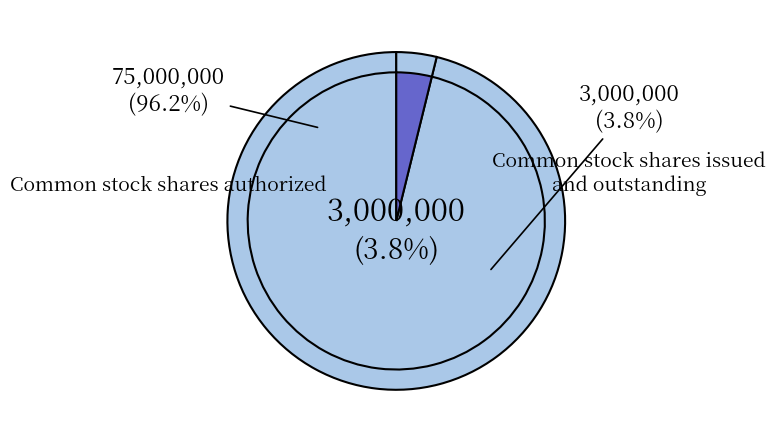

Combined, do Common stock shares authorized and Common stock par value account for over 50%?

Yes